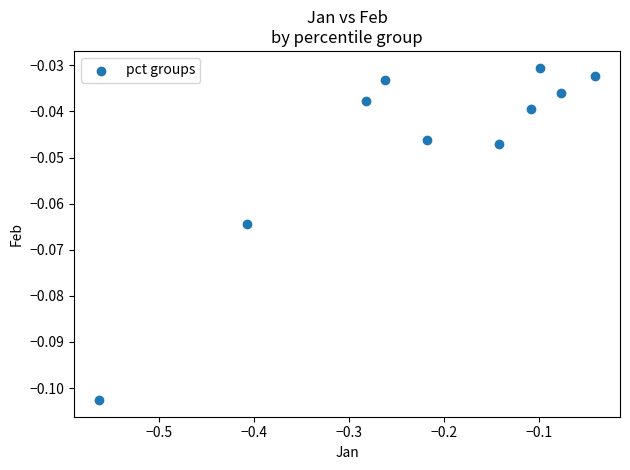

What is the range of X values (max minus min)?

0.5